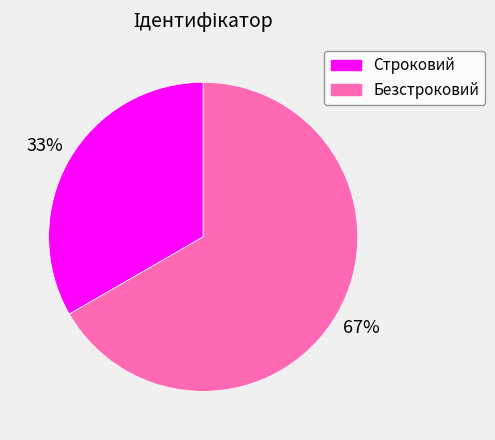

Combined, do Строковий and Безстроковий account for over 50%?

Yes